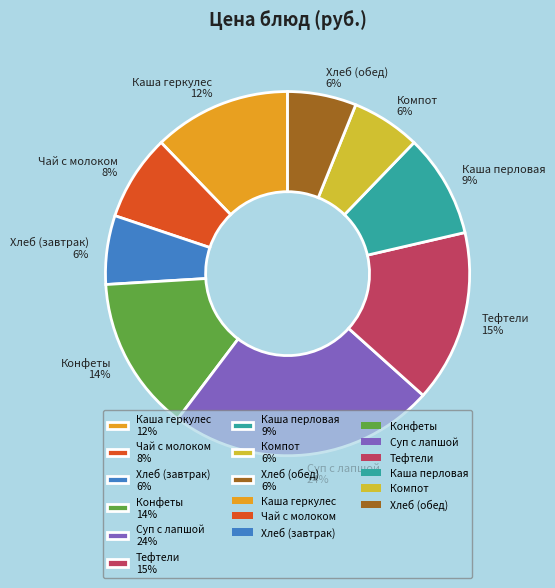

Does Компот account for over 50% of the chart?

No